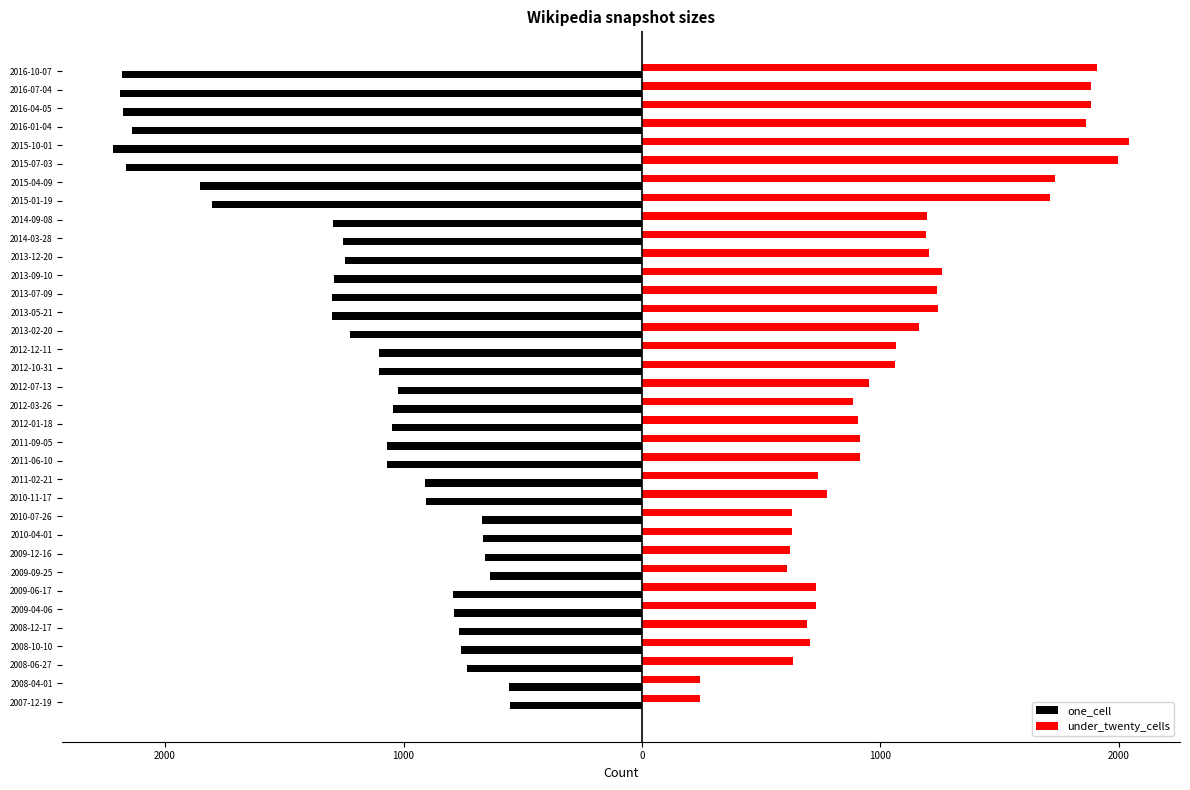

What are all the series names shown in the legend?

one_cell, under_twenty_cells